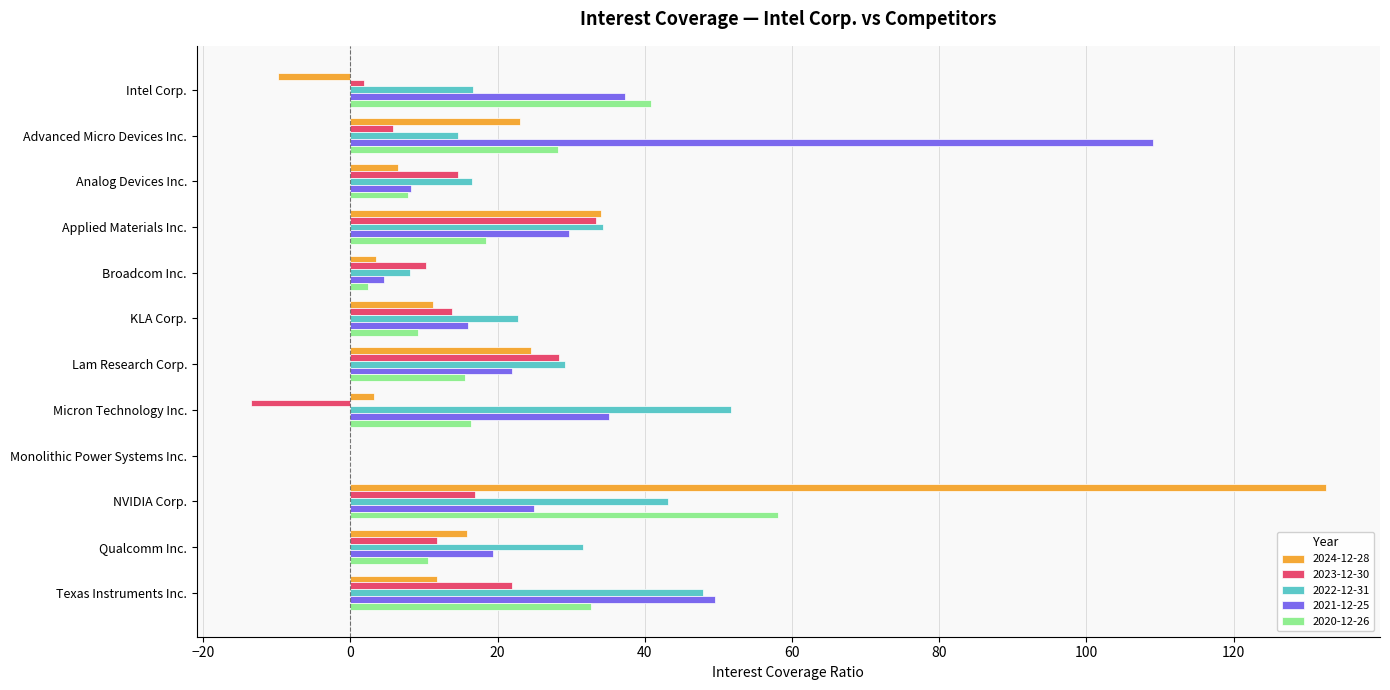

The 2022-12-31 series shows 27.7 at Texas Instruments Inc.. True or false?

False